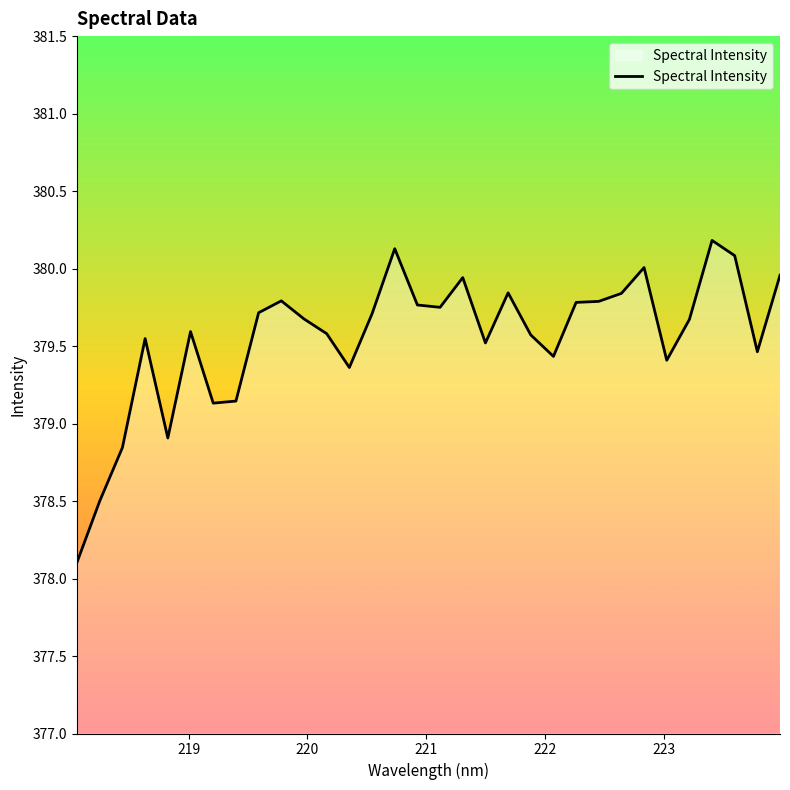

What is the minimum value shown in the chart?

378.1